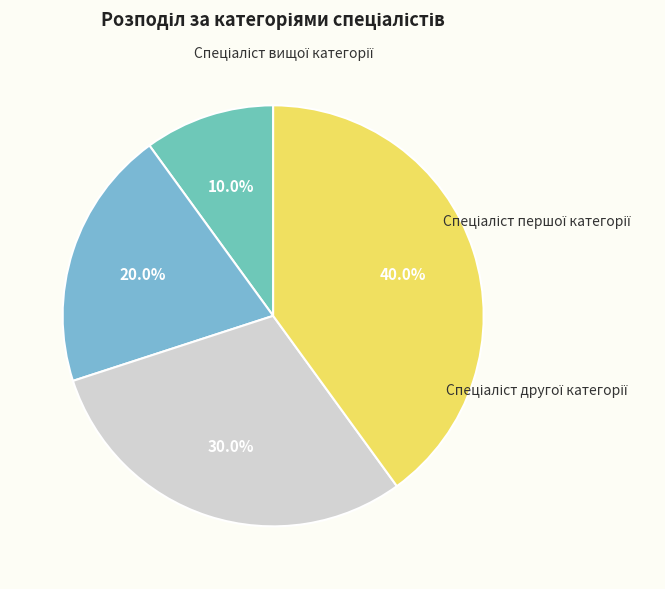

Count the number of slices in the pie.

4